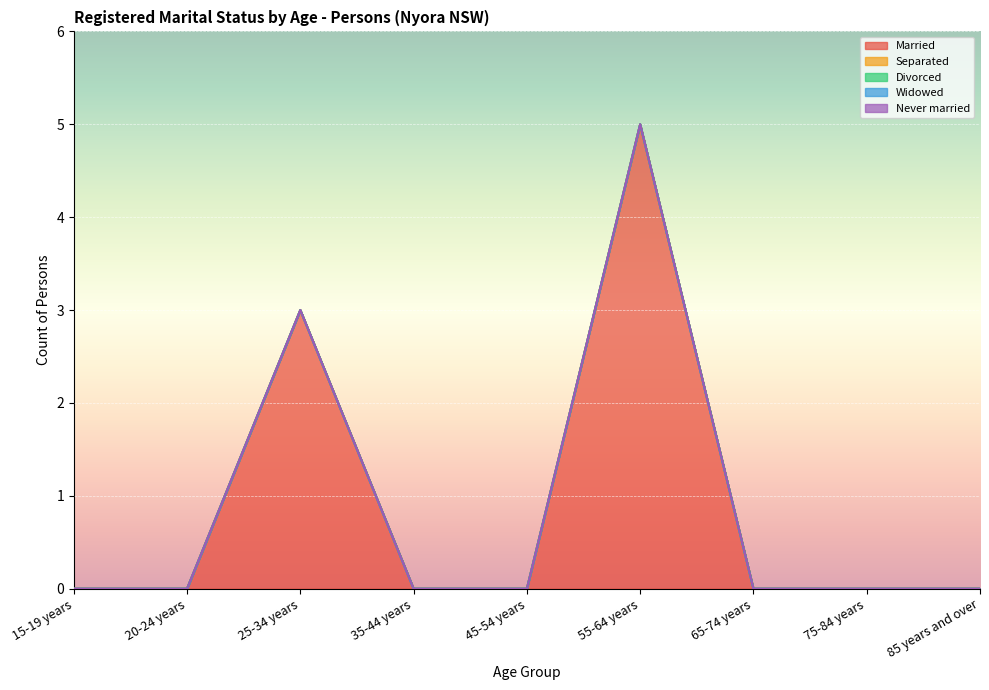

True or false: Never married and Married cross at least once.

False